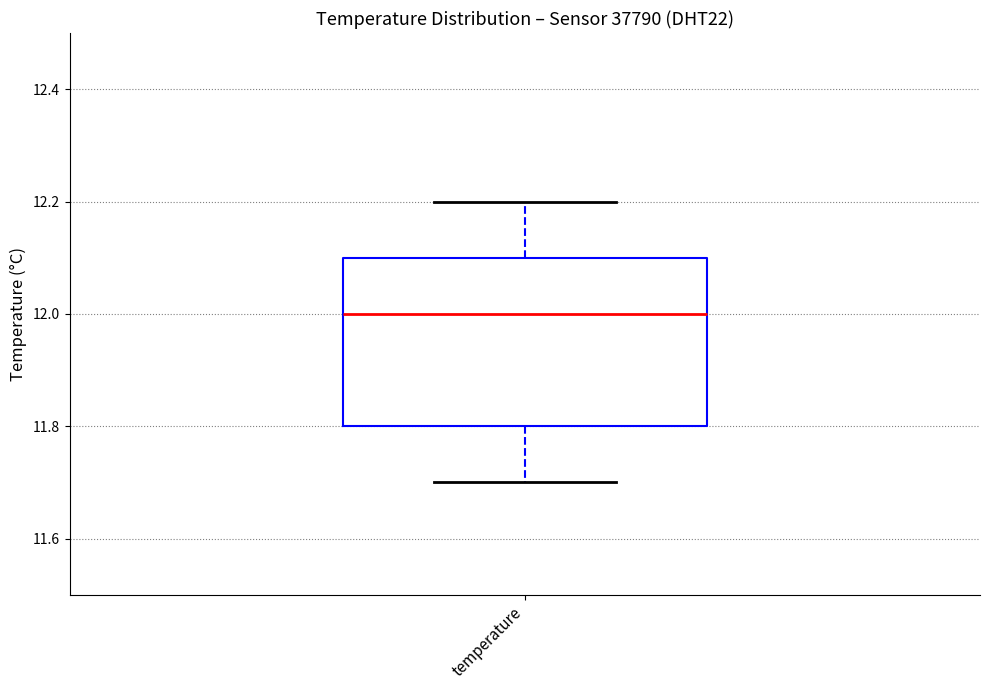

Where does the lower whisker of the box for temperature end on the y-axis? The values are not printed on the chart, so give them approximately, as read against the axis.

11.7